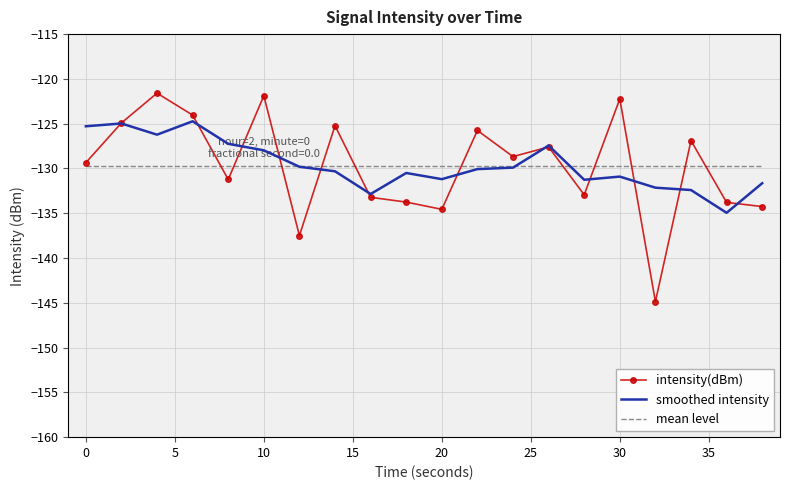

List the series in order of their peak value, lowest first.

mean level, smoothed intensity, intensity(dBm)